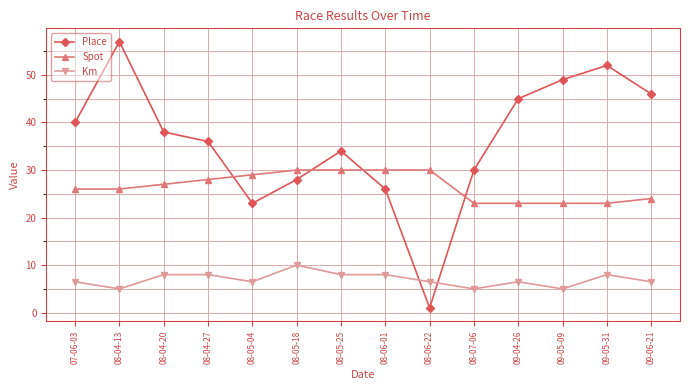

True or false: Km has a value of 14.3 at 08-04-27.

False